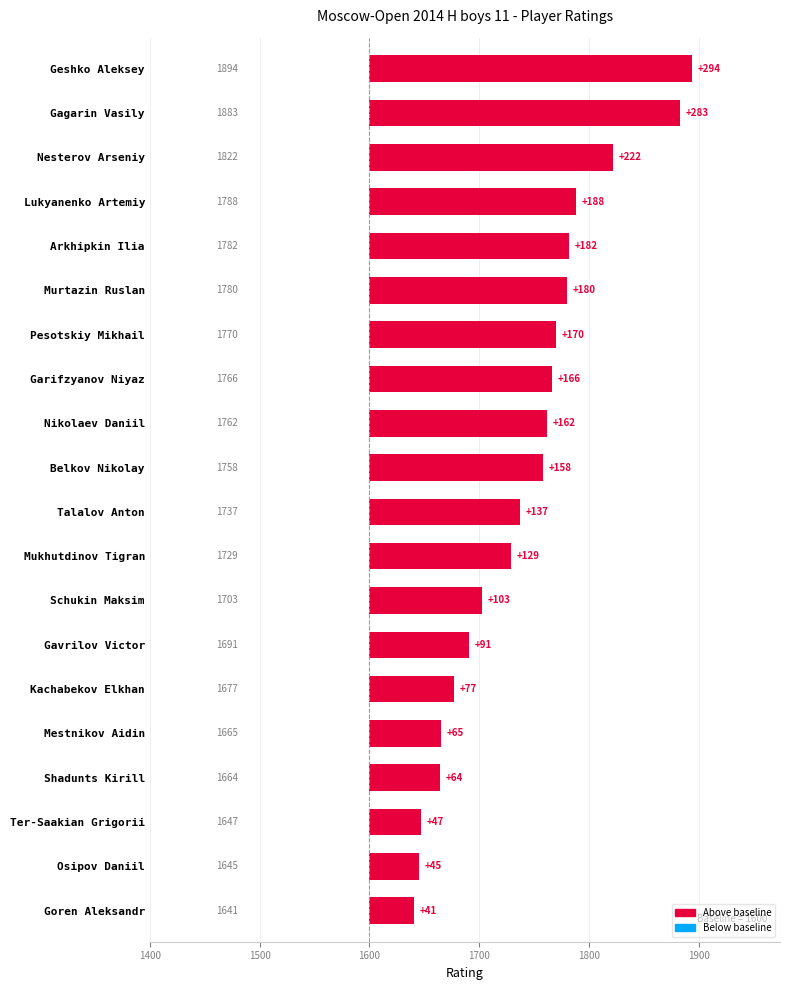

The chart shows a value of 137 at Talalov Anton. True or false?

True